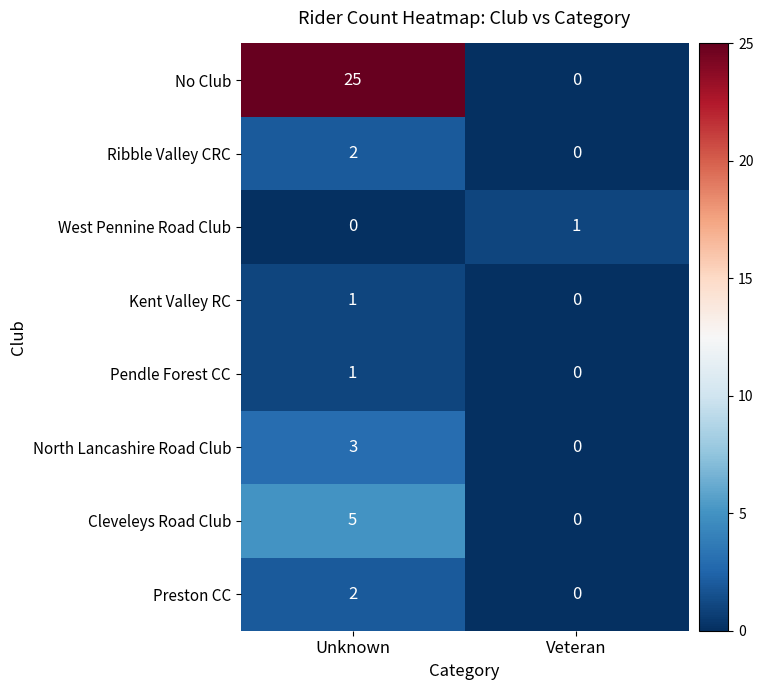

How many positive values does the Pendle Forest CC series have?

1